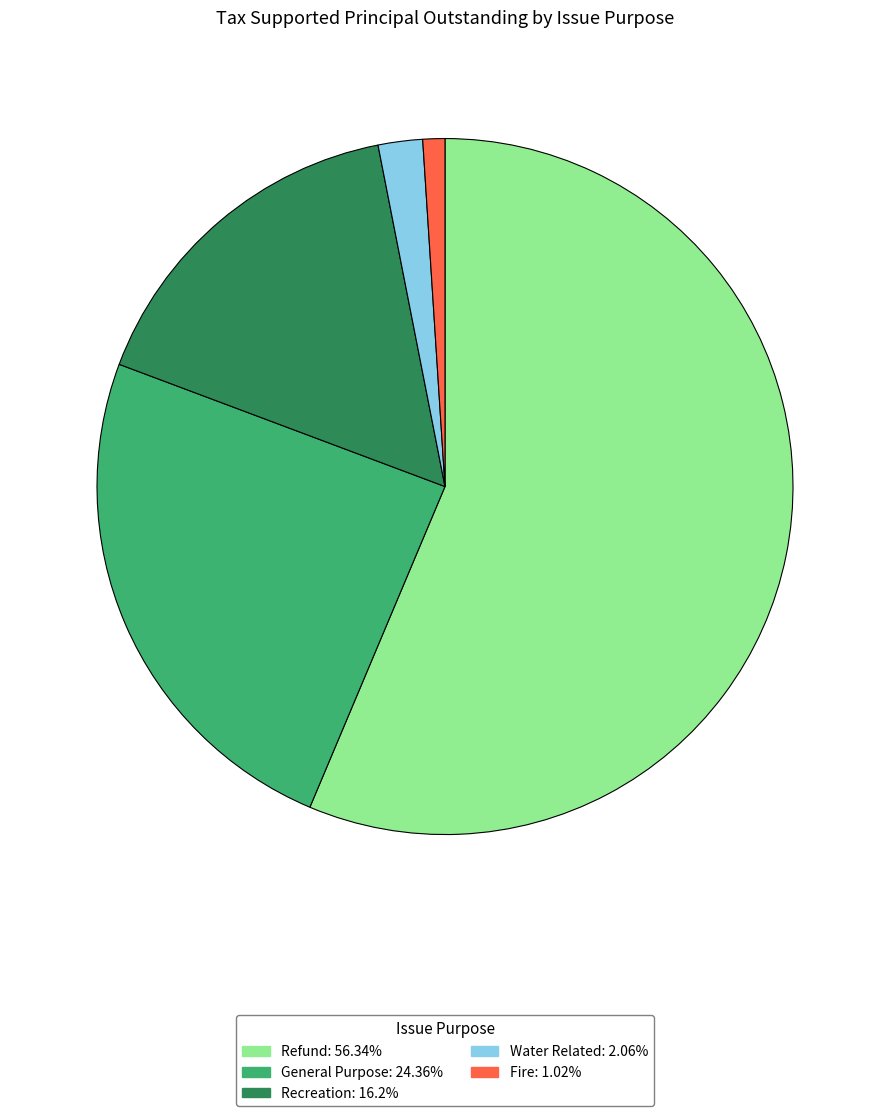

Is the sum of General Purpose and Refund greater than half?

Yes